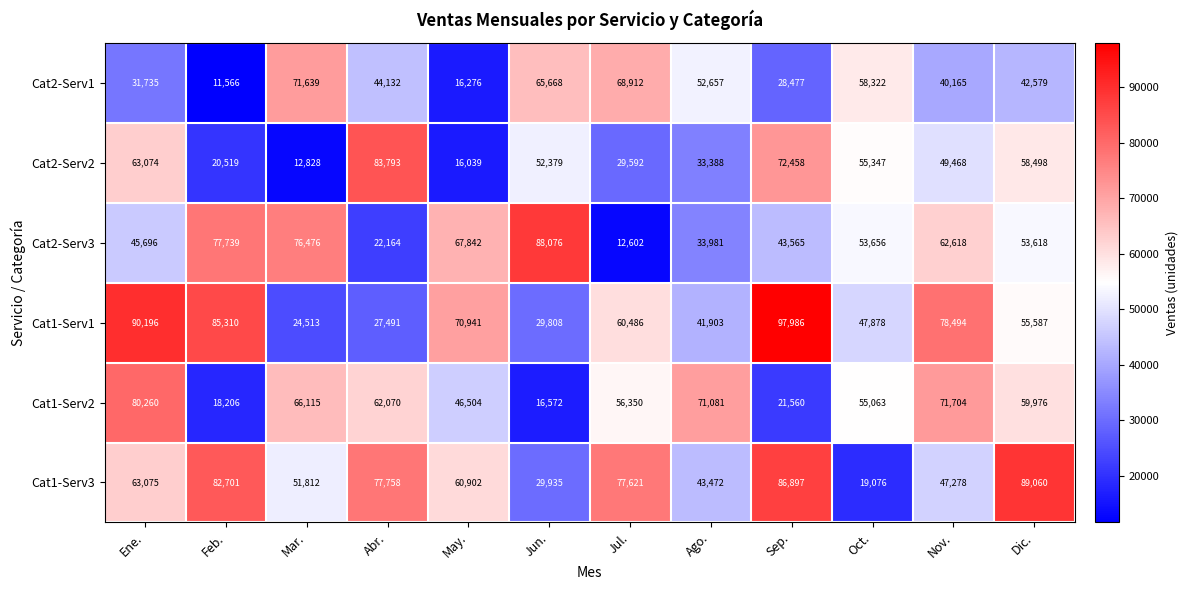

Which label corresponds to the largest value in the chart?

Sep.